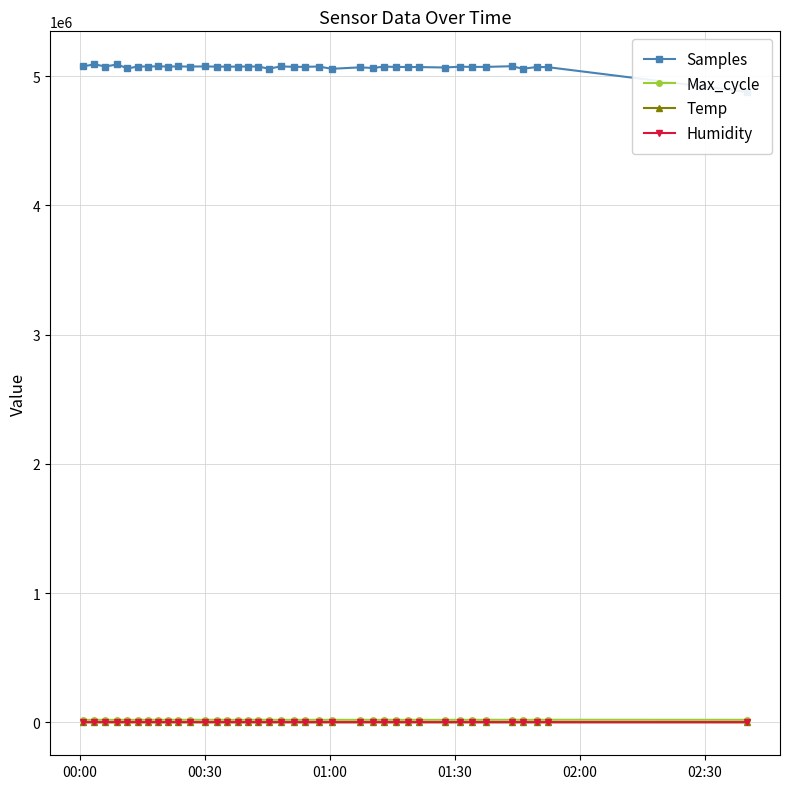

What is the difference between the maximum and minimum values in the Samples series?

214184.0